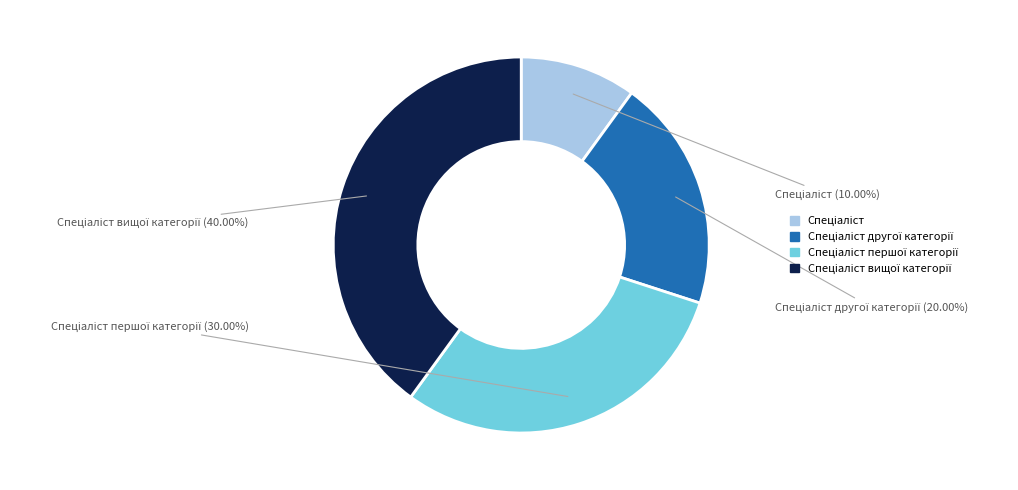

Is there any slice that represents more than half of the pie?

No